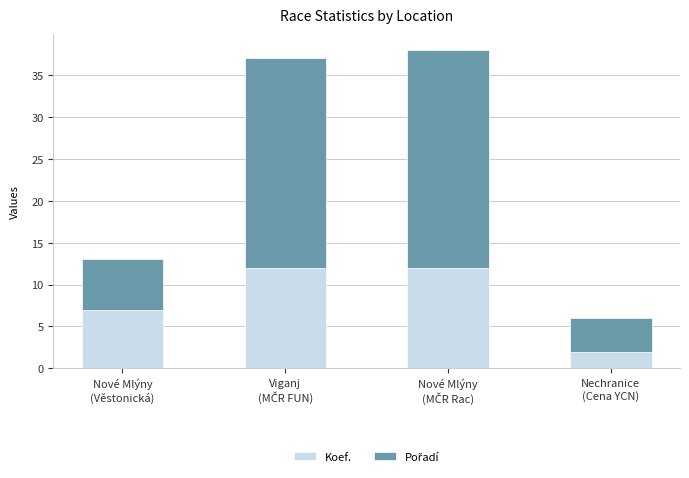

How many bars are there in total?

4